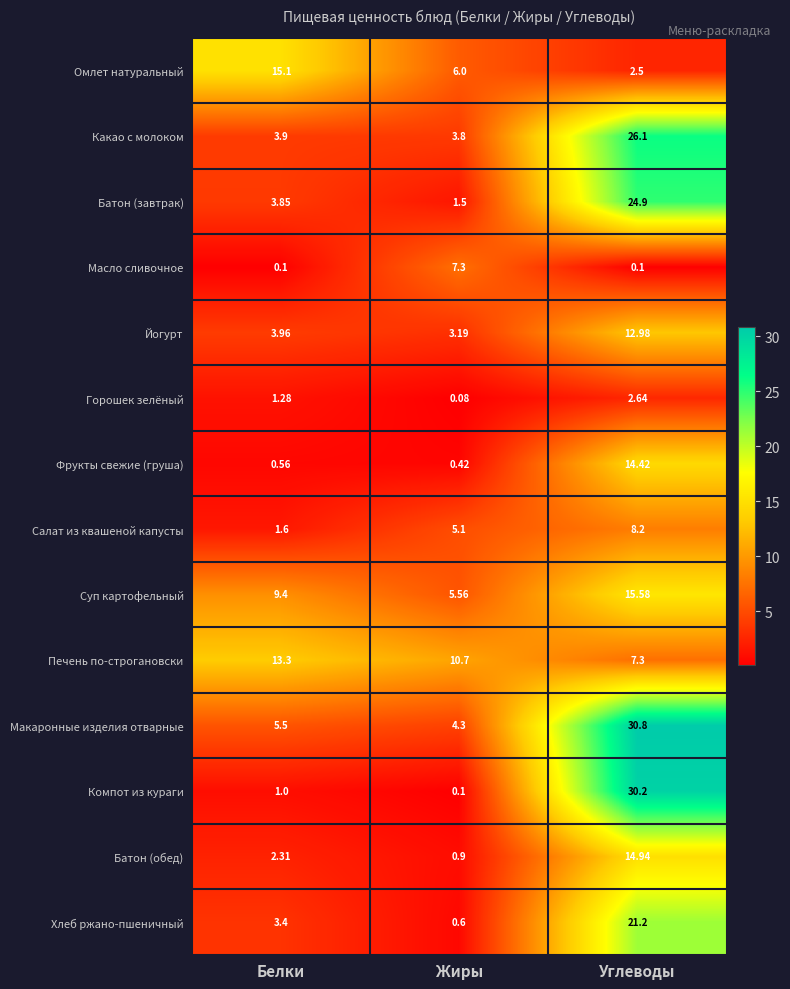

At which label does Салат из квашеной капусты first exceed 5?

Жиры